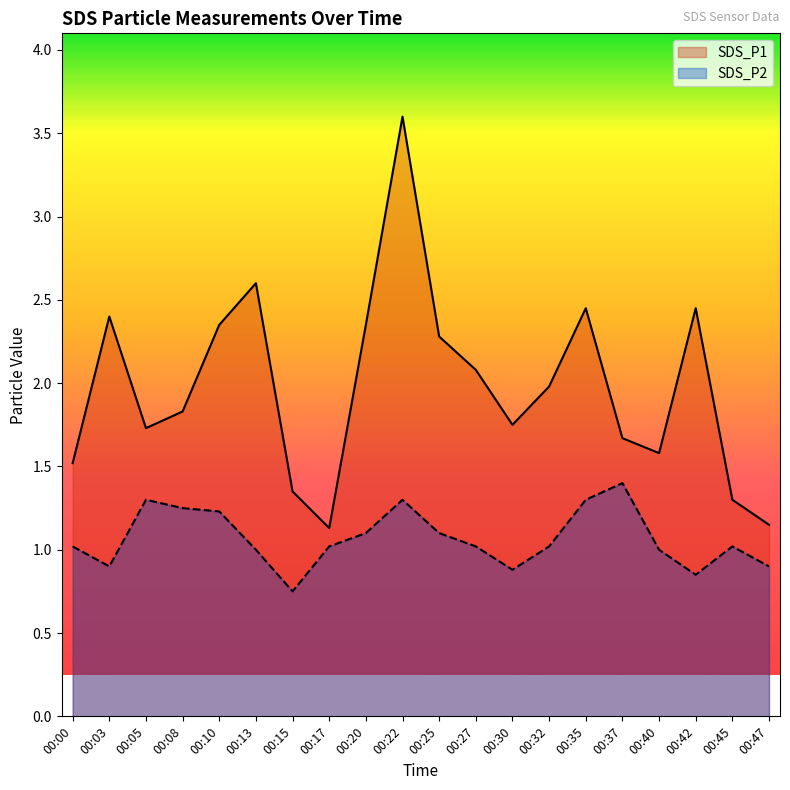

True or false: SDS_P1 and SDS_P2 cross at least once.

False